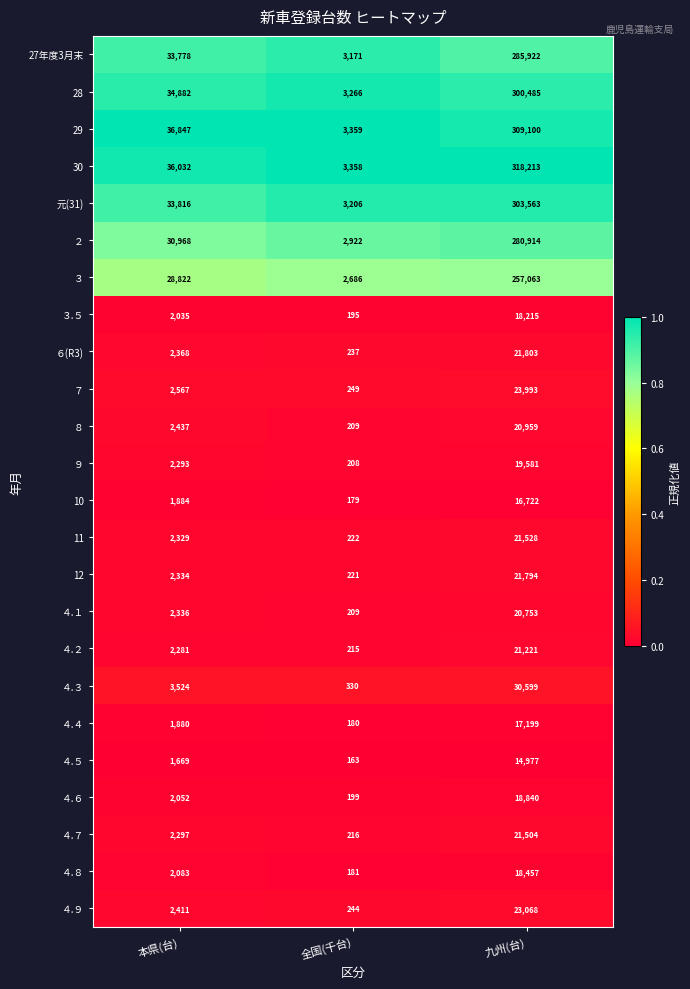

How many 30 values are between 3358 and 318213?

3